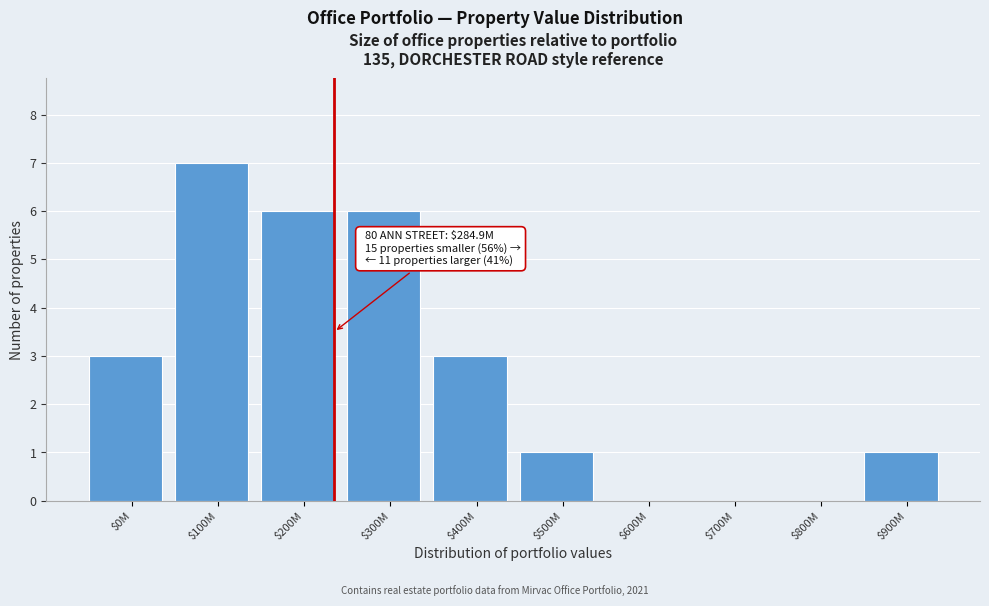

Read the value at $300M.

6